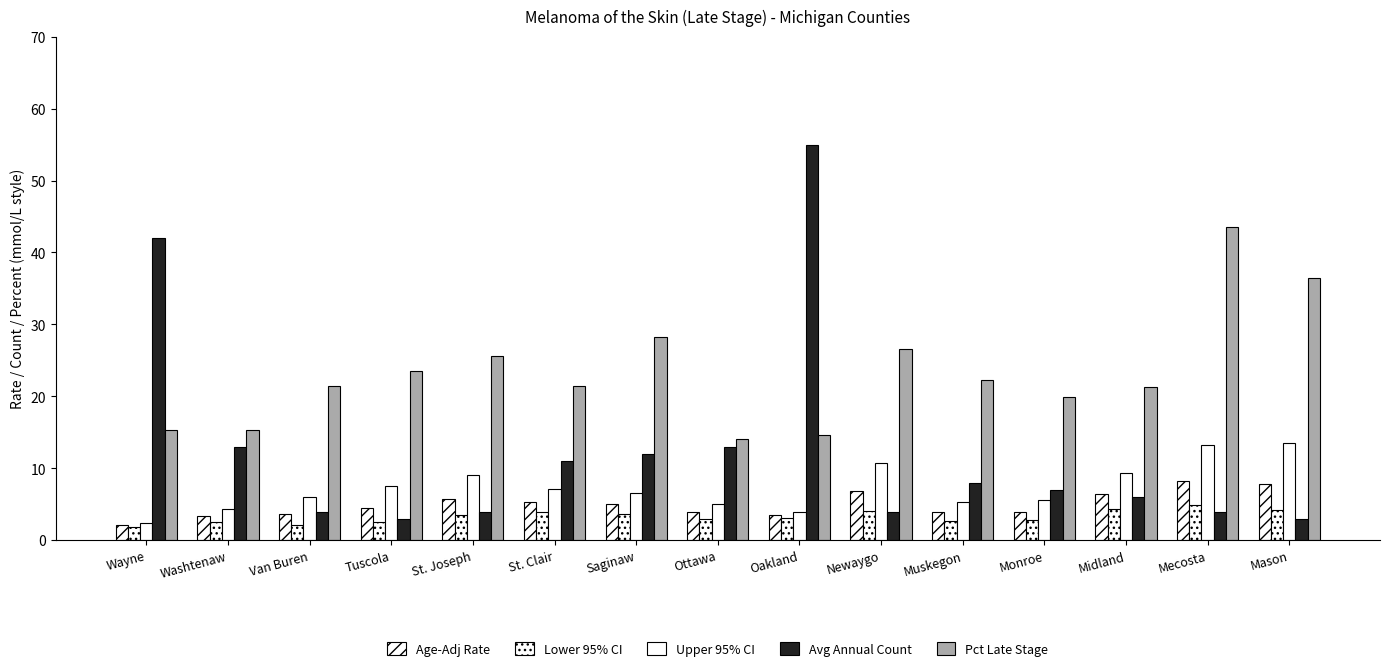

Which series changed the most between Van Buren and Saginaw?

Avg Annual Count